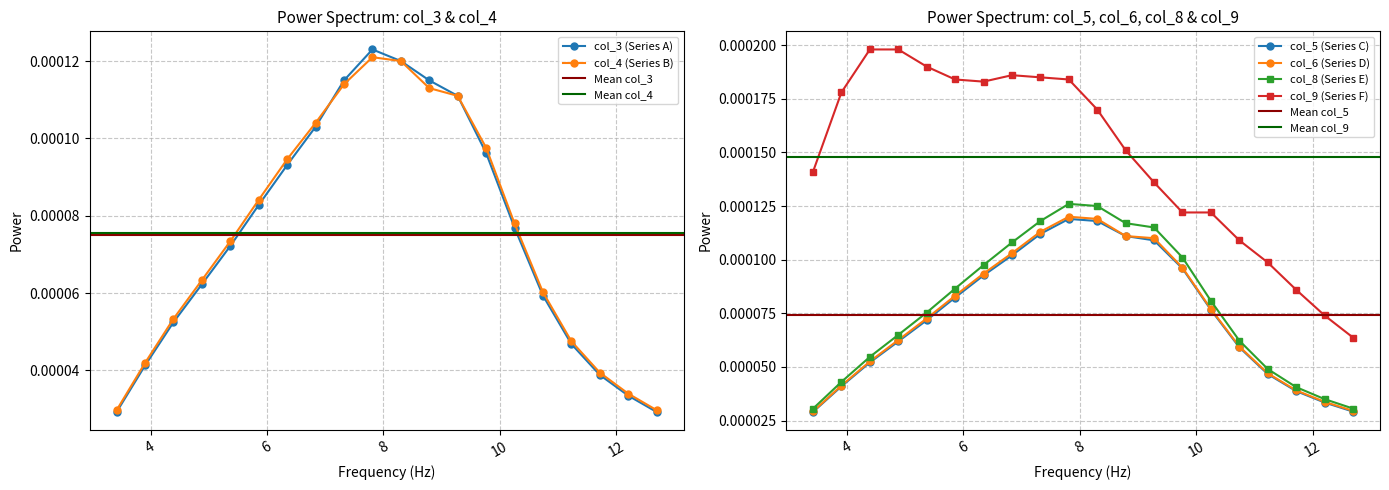

Count the col_6 values in the range 0 to 1.

20